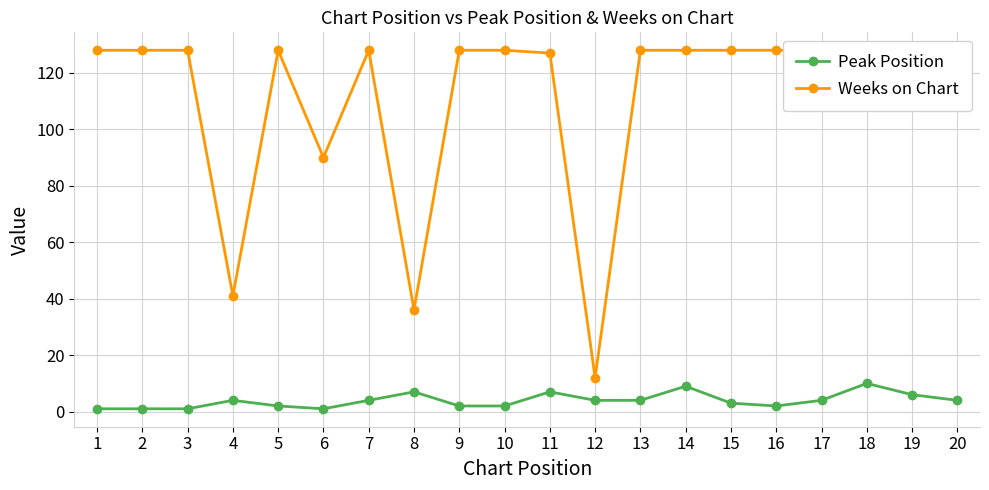

True or false: Peak Position and Weeks on Chart cross at least once.

False